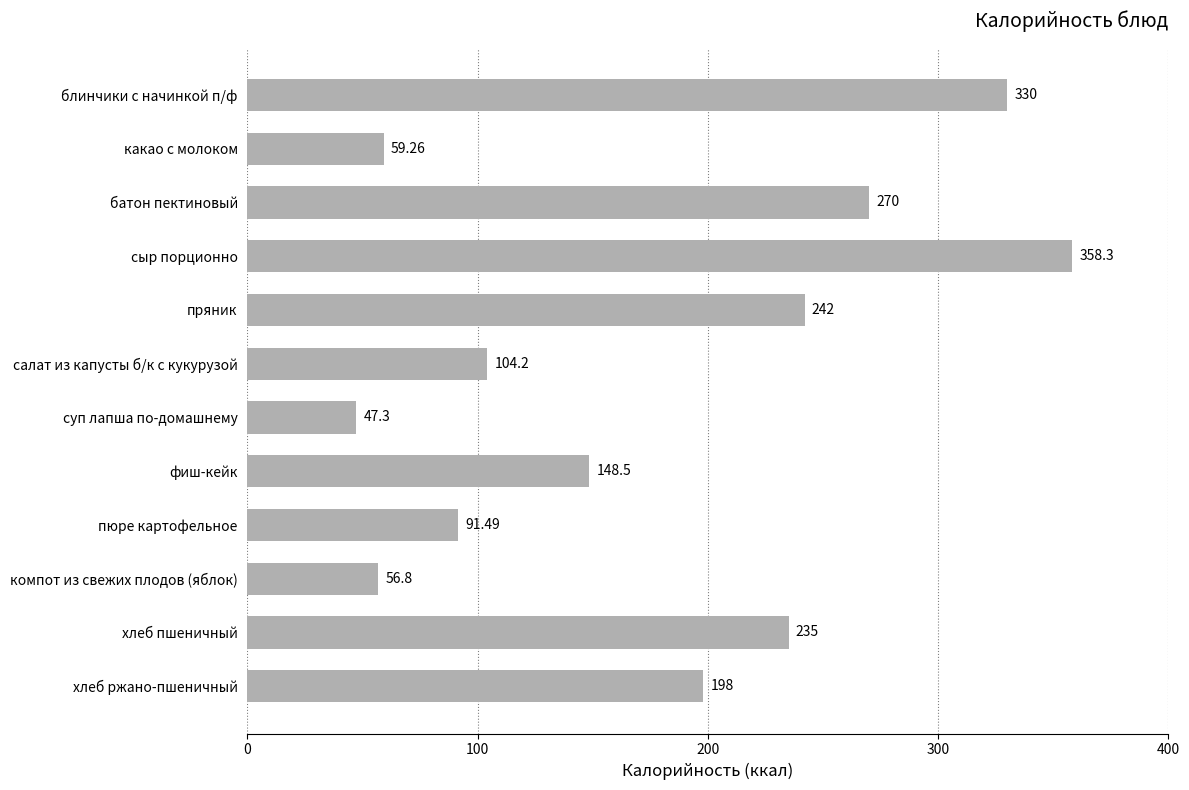

Which category has the lowest value across all series?

суп лапша по-домашнему